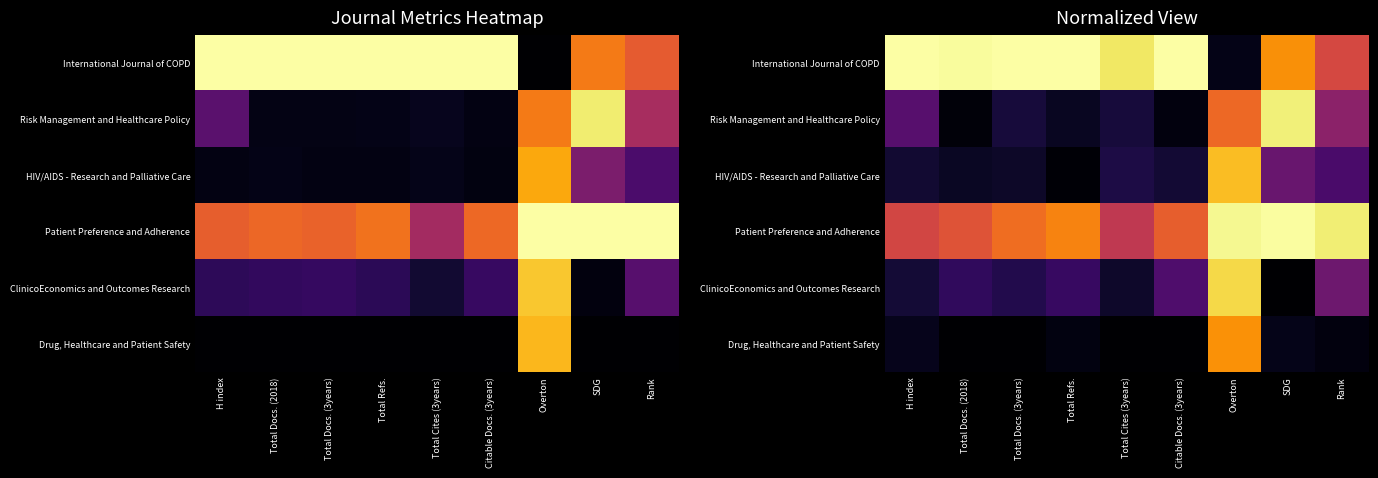

Is the value of ClinicoEconomics and Outcomes Research at Total Docs. (2018) greater than the value of Patient Preference and Adherence at H index?

No